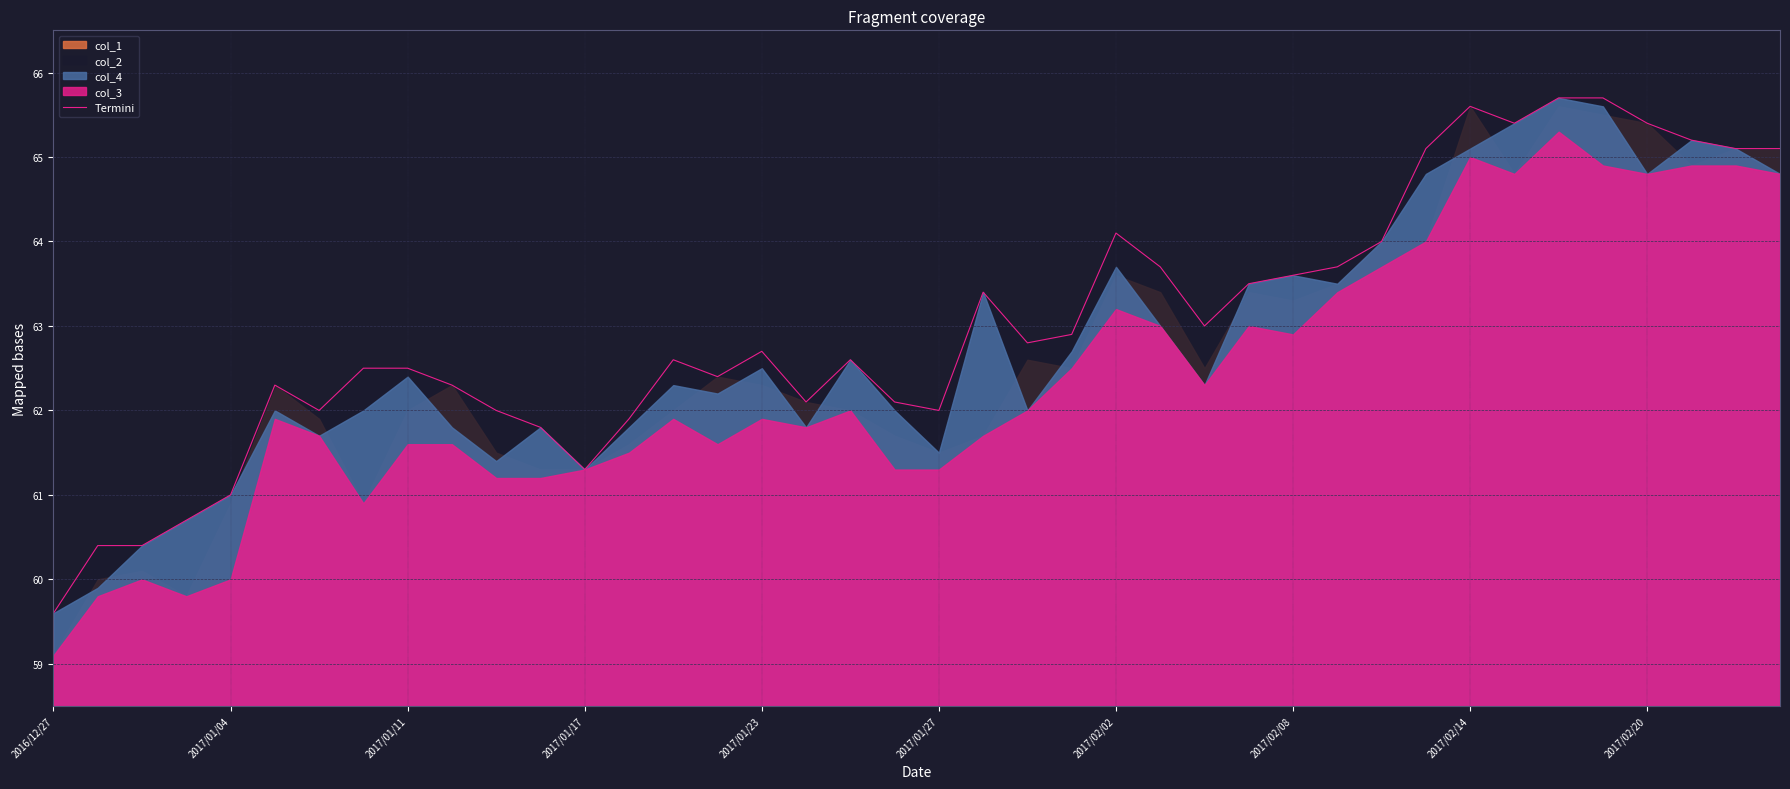

What is the sum of all values?

2520.2